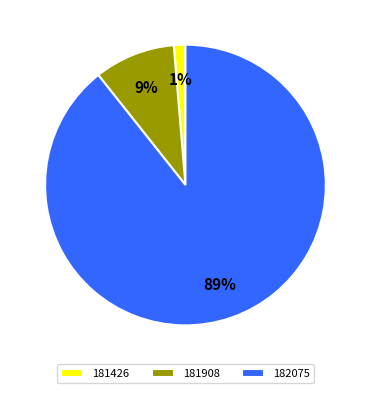

Which category has the biggest portion of the pie?

182075